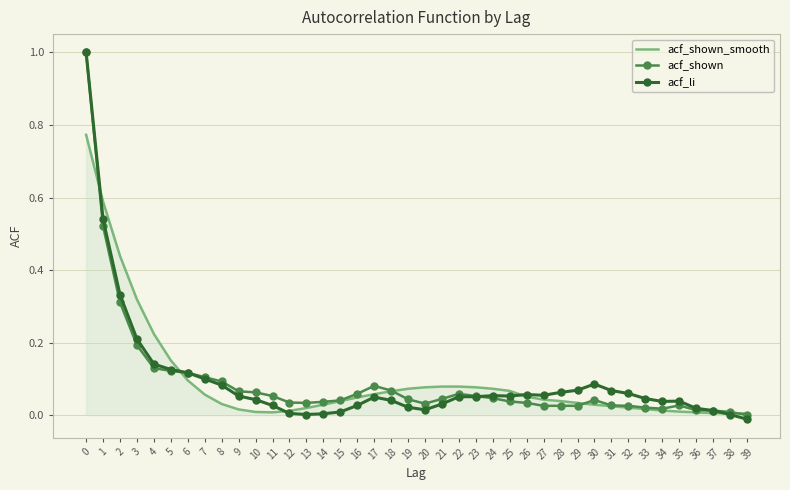

Is the value of acf_shown at 7 greater than the value of acf_li at 24?

Yes